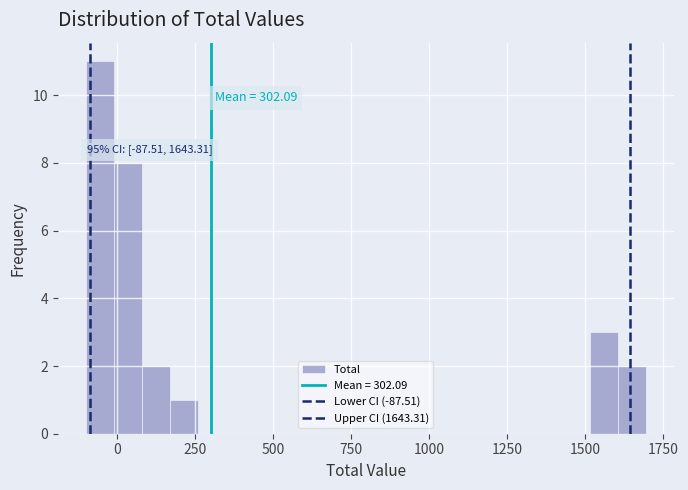

Read against the x-axis, roughly where is the centre of the tallest bar?

-50